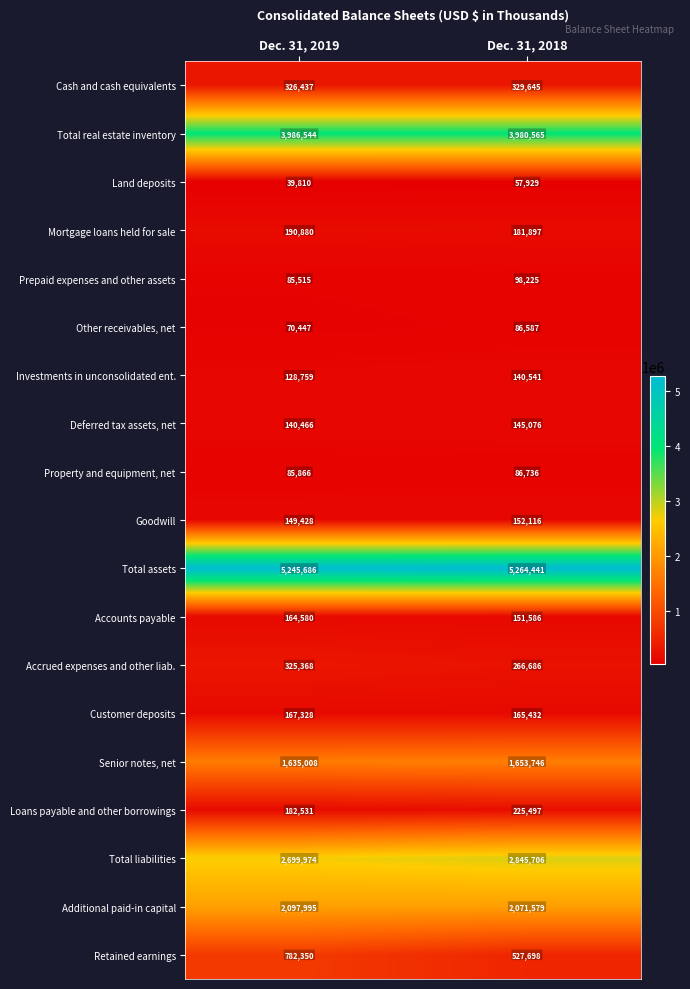

True or false: Deferred tax assets, net has a value of 145076 at Dec. 31, 2018.

True